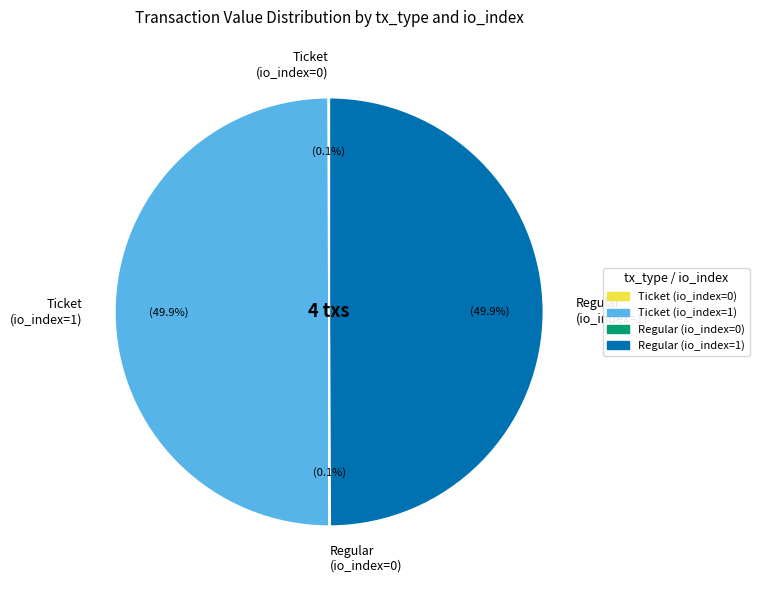

How much of the chart is everything except Ticket (io_index=1)?

50.0%